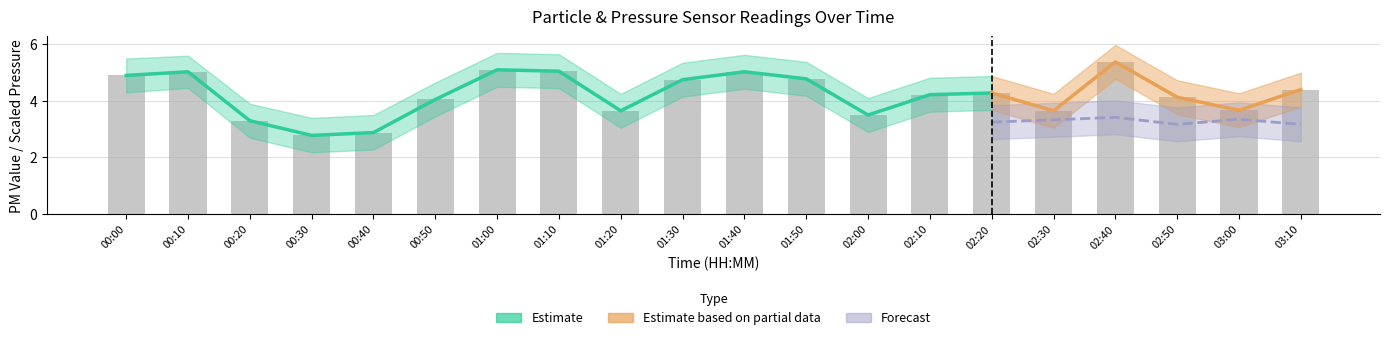

What is the change in value from 02:50 to 03:00?

-0.5